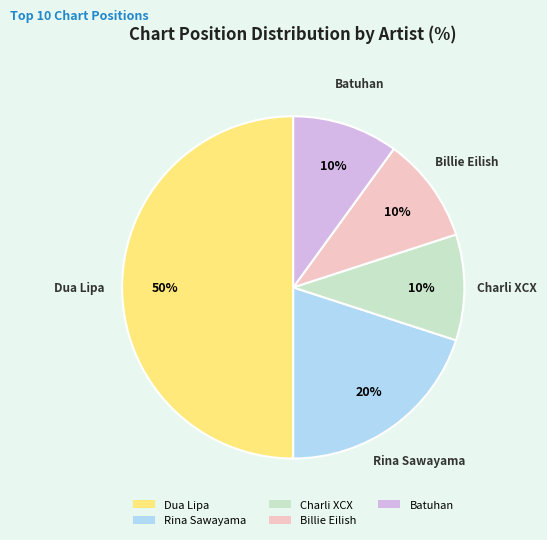

Does Charli XCX account for over 50% of the chart?

No